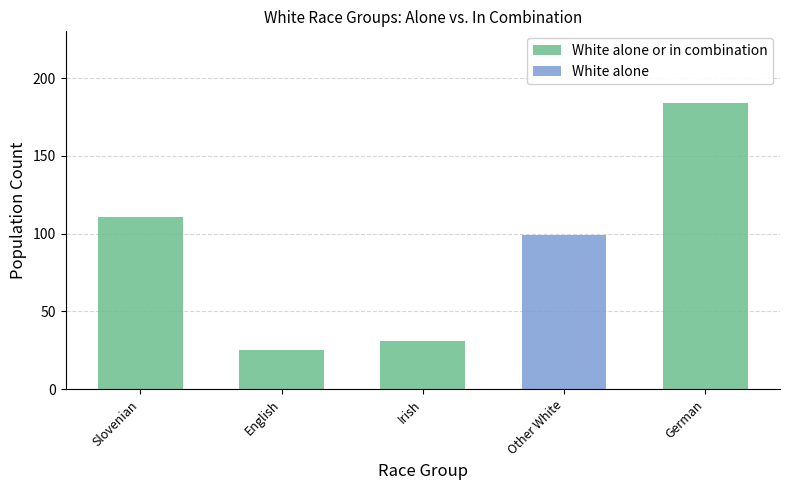

What is the label of the 4th bar from the right?

English